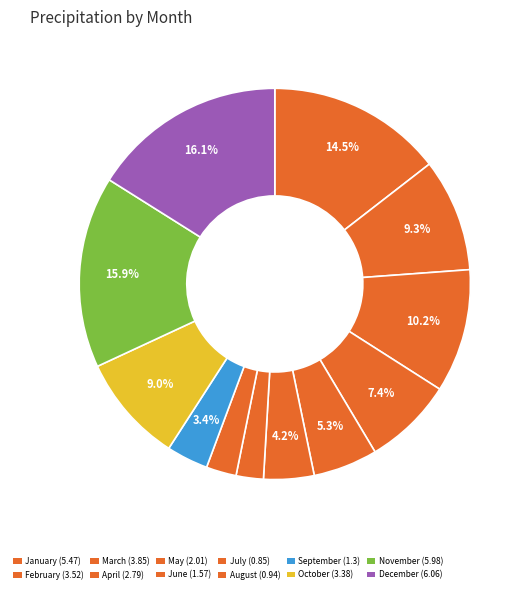

Is it true that January is 27% of the pie?

False